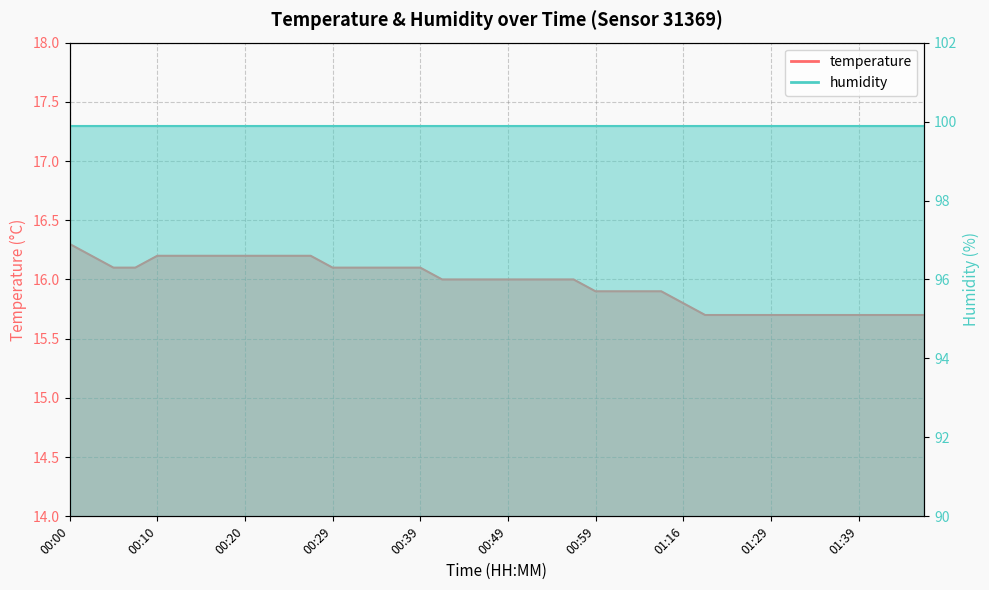

Which category has the highest value across all series?

00:00